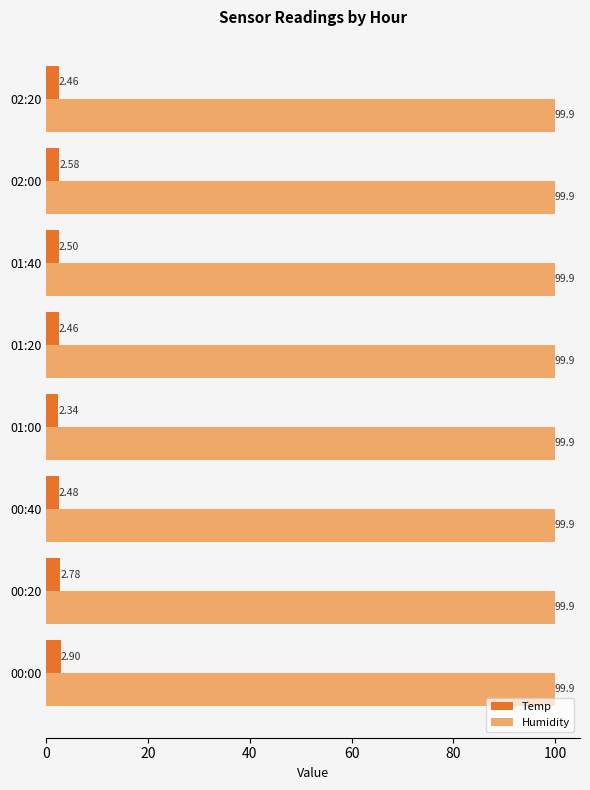

List the series in order of their overall mean, lowest first.

Temp, Humidity